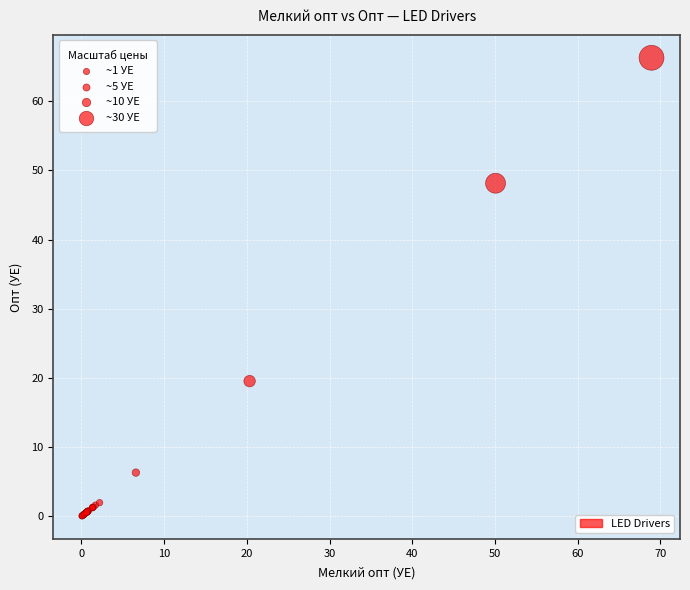

What Y value in the scatter plot is closest to 33?

19.6